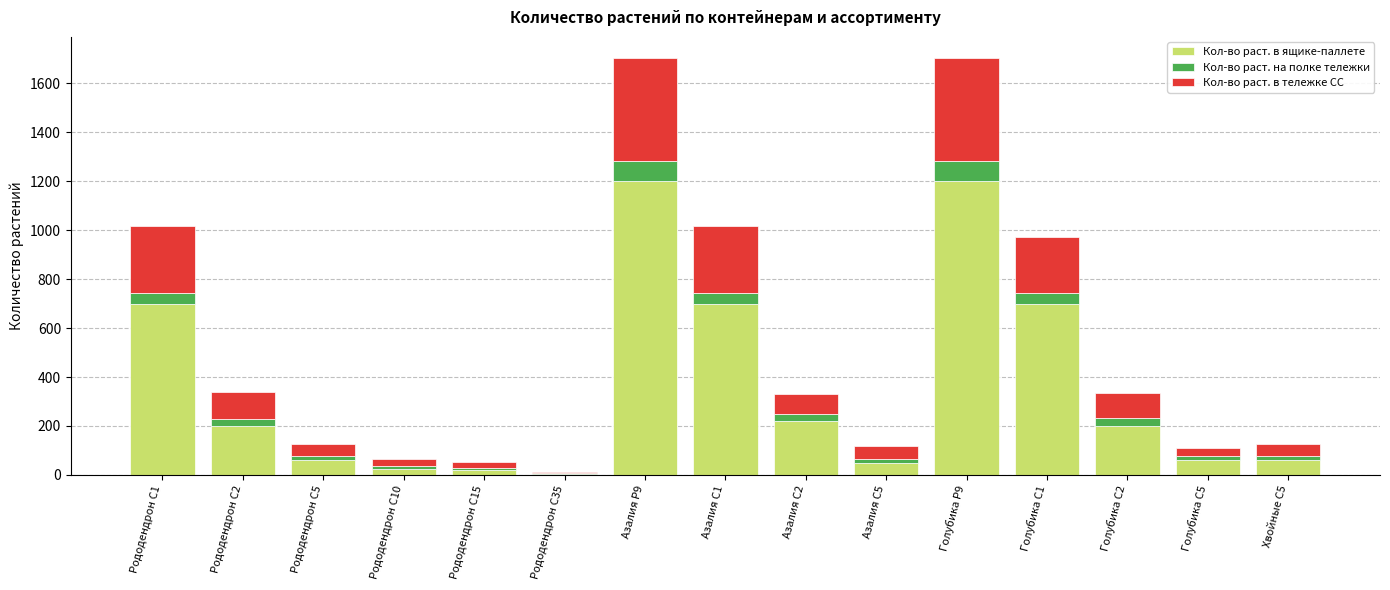

What are all the series names shown in the legend?

Кол-во раст. в ящике-паллете, Кол-во раст. на полке тележки, Кол-во раст. в тележке СС